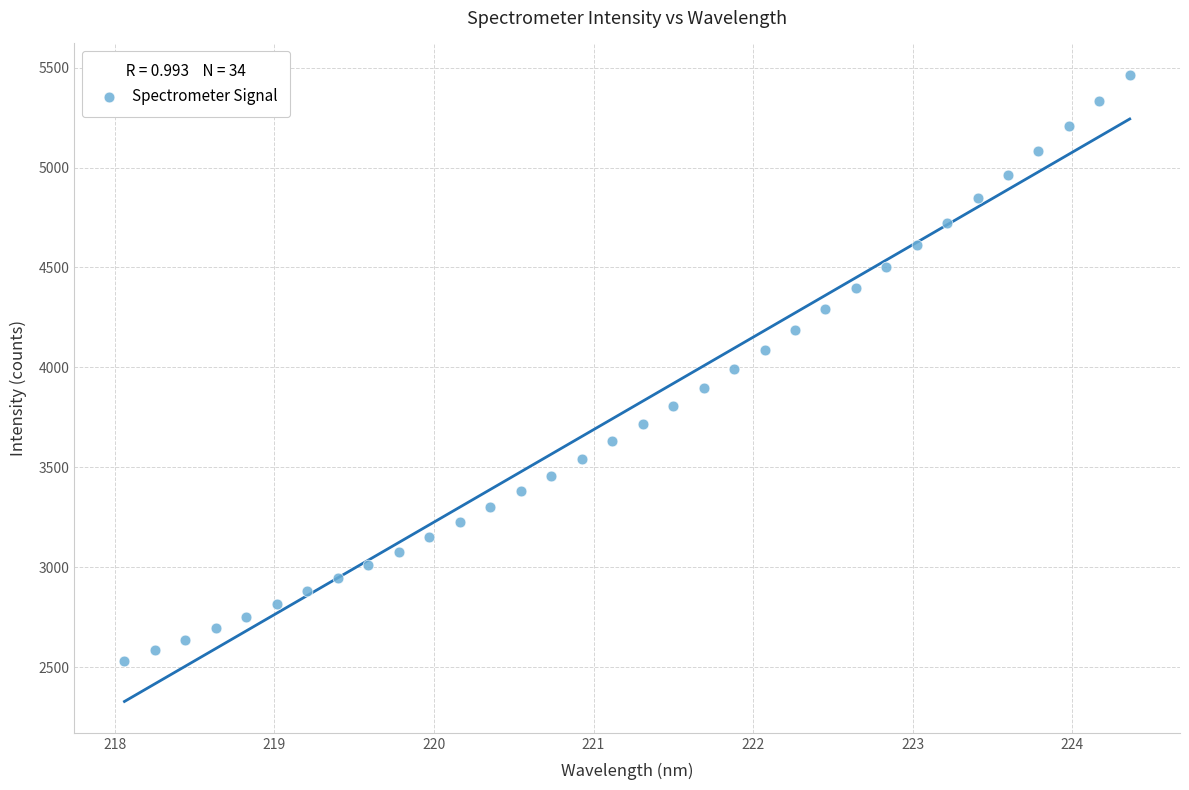

What is the range of Y values (max minus min)?

2932.1